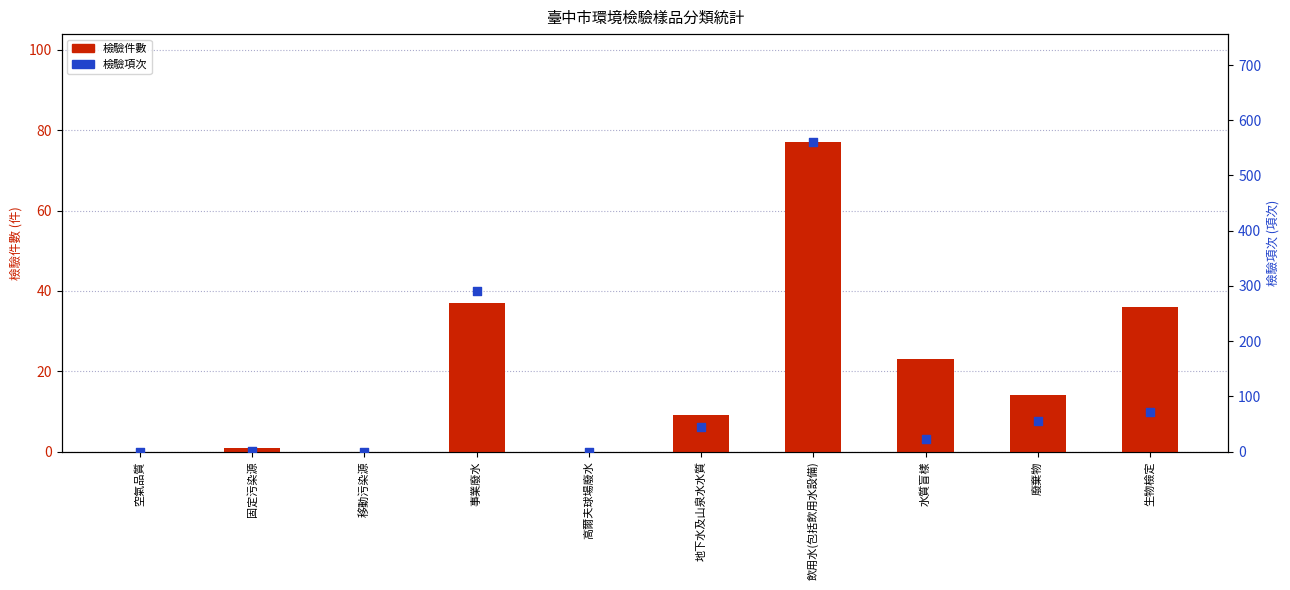

What are all the series names shown in the legend?

檢驗件數, 檢驗項次